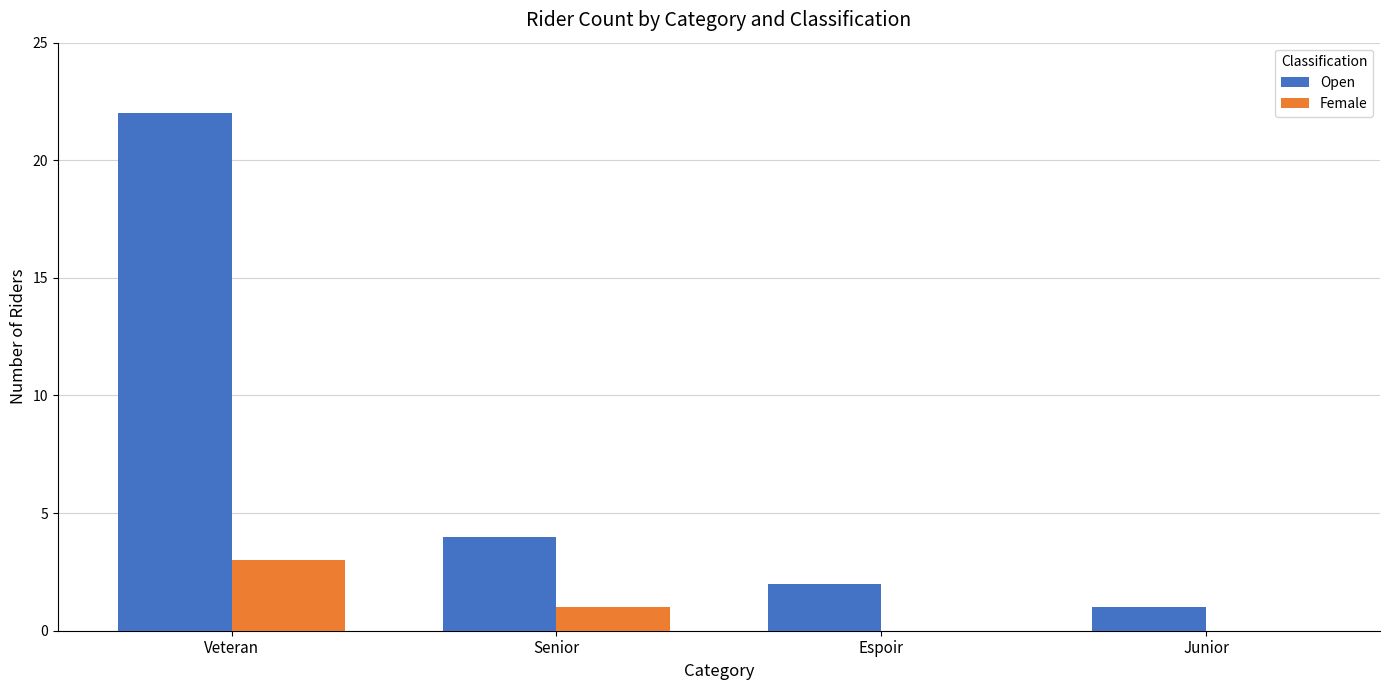

Reading right to left, transcribe all the data shown in this chart.

Open: Junior=1	Espoir=2	Senior=4	Veteran=22
Female: Junior=0	Espoir=0	Senior=1	Veteran=3